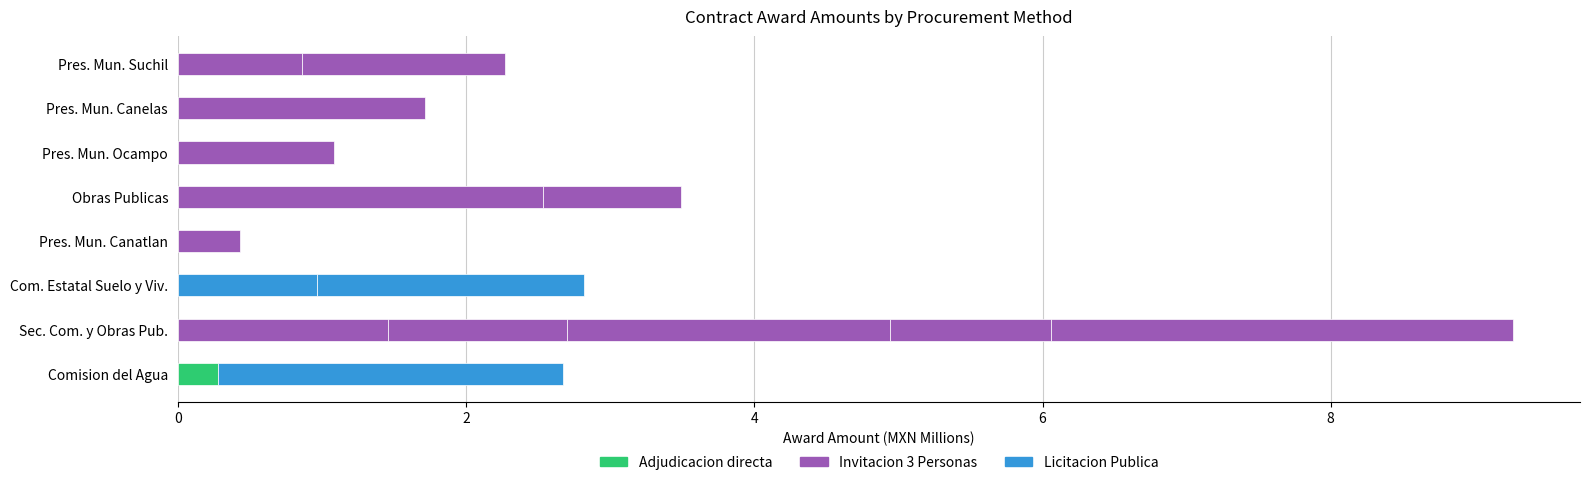

Reading left to right, extract all data points from this chart.

CE-910018998-E74-2016=277738.0	IO-910003968-E199-2018=1455425.3	IO-910003968-E200-2018=1246683.5	IO-910003968-E64-2017=2240189.1	IO-910003968-E109-2018=1117166.5	LO-910018998-E33-2018=2394264.1	LO-910046982-N5-2014=965579.3	LO-910046982-N7-2014=1854320.9	IO-810001974-E14-2016=429149.5	IO-810002947-E1-2019=2531662.9	IO-810002947-E3-2019=962376.3	IO-810005999-N100-2015=3207022.6	IO-810017964-E7-2017=1085086.2	IO-810002947-E1-2018=1715024.6	IO-810033990-N6-2015=862069.0	IO-810033990-N3-2015=1411017.2